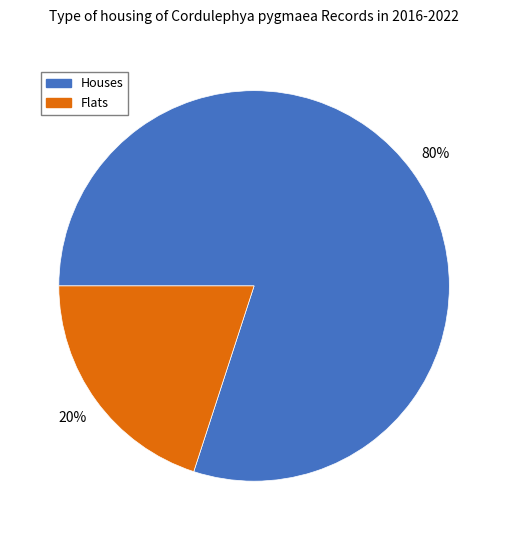

Does any single category account for the majority?

Yes